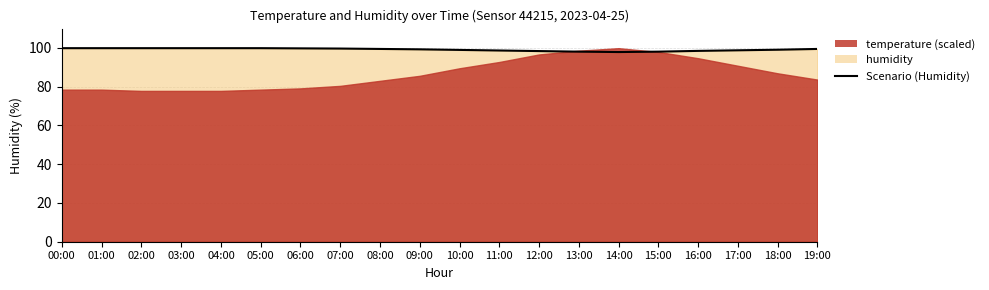

Reading left to right, what are all the values shown in this chart?

99.9	99.9	99.9	99.9	99.9	99.9	99.8	99.7	99.5	99.3	99.0	98.7	98.4	98.1	97.9	98.1	98.5	98.8	99.1	99.5